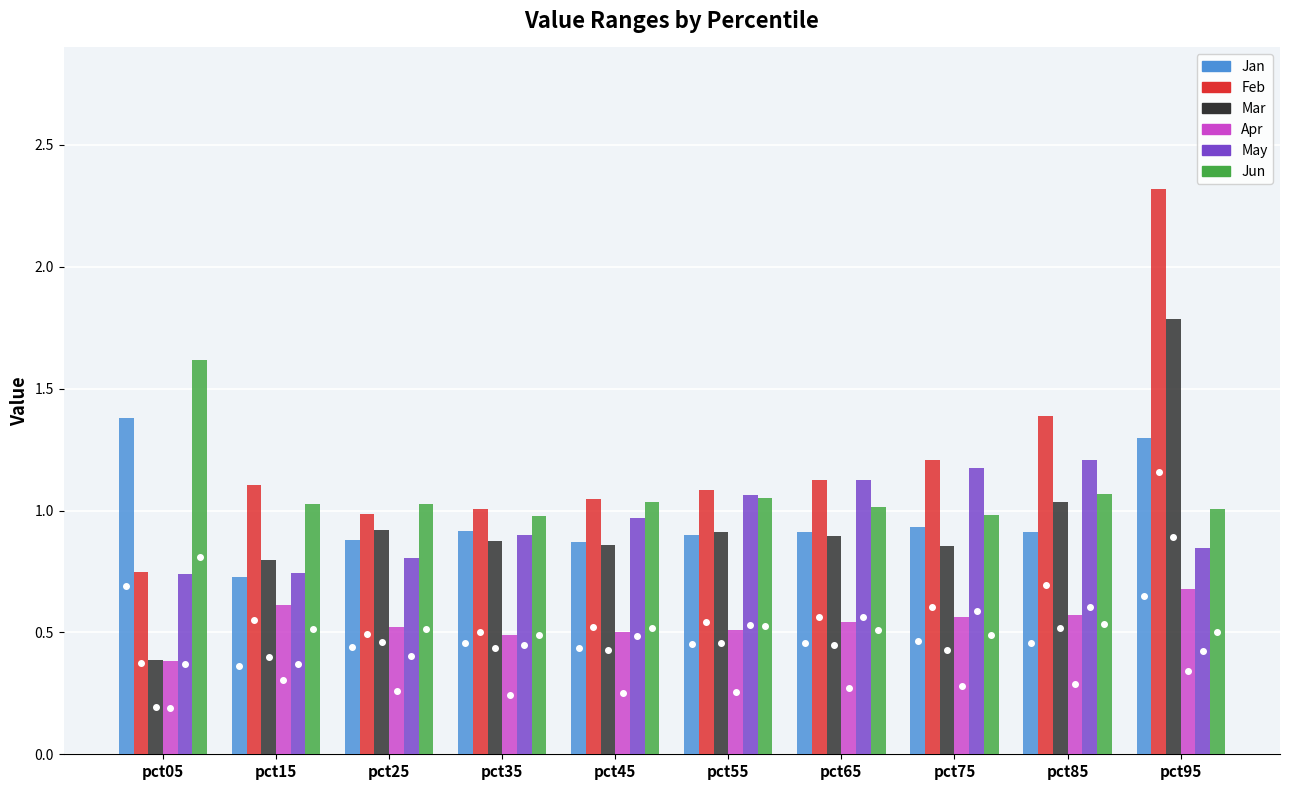

Where does the Feb series first go above 1?

pct15